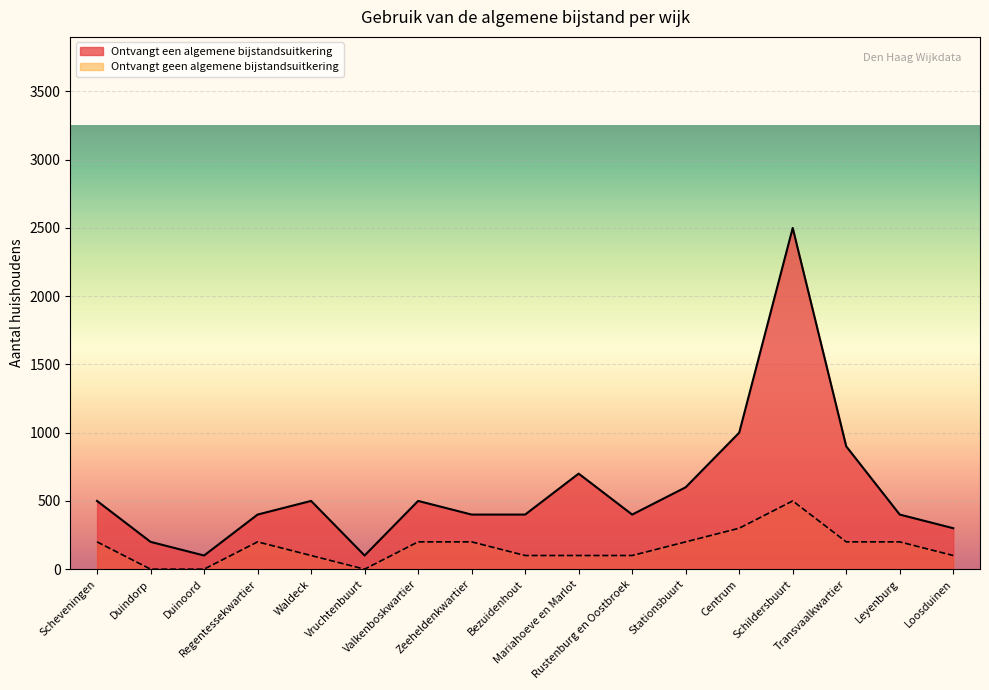

What is the greatest value displayed?

2500